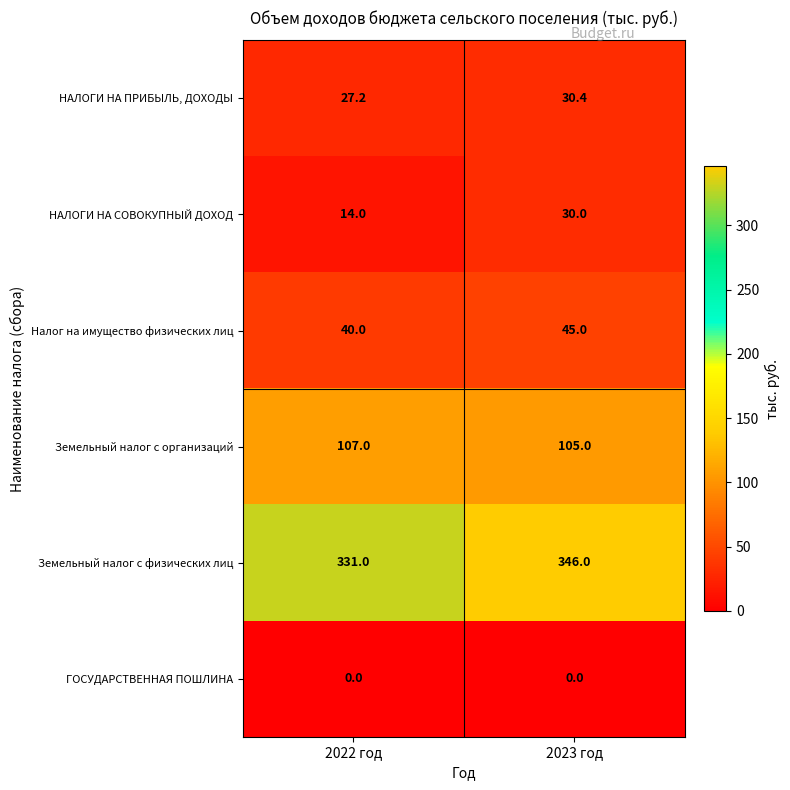

The НАЛОГИ НА ПРИБЫЛЬ, ДОХОДЫ series shows 37.8 at 2022 год. True or false?

False